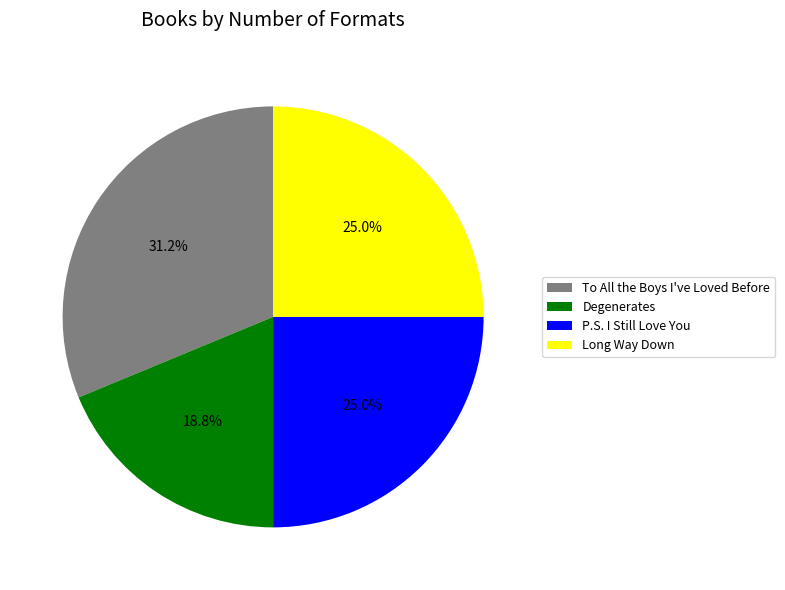

How much of the chart is everything except Long Way Down?

75.0%